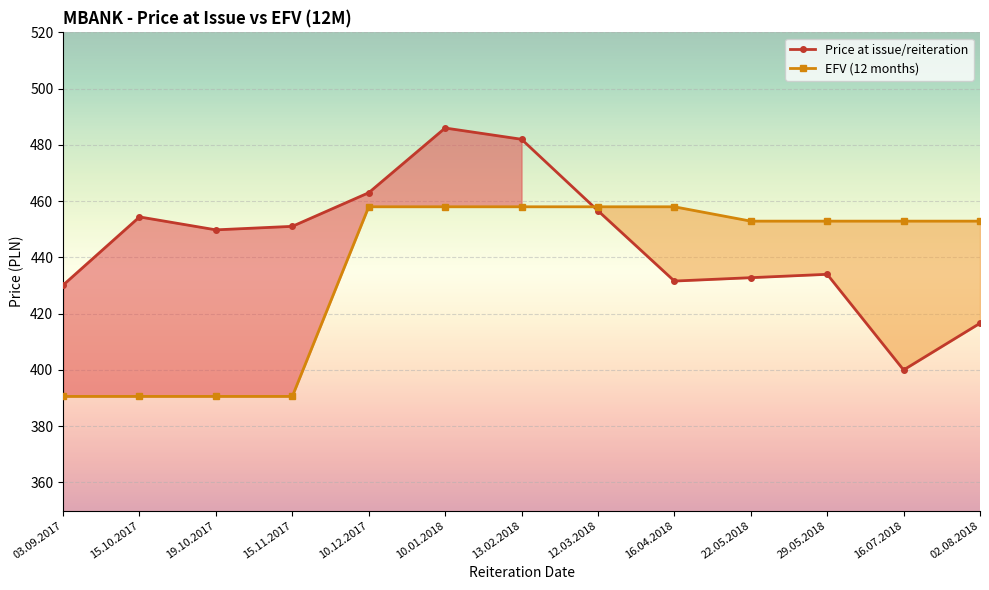

What is the label of the 13th point from the left?

02.08.2018